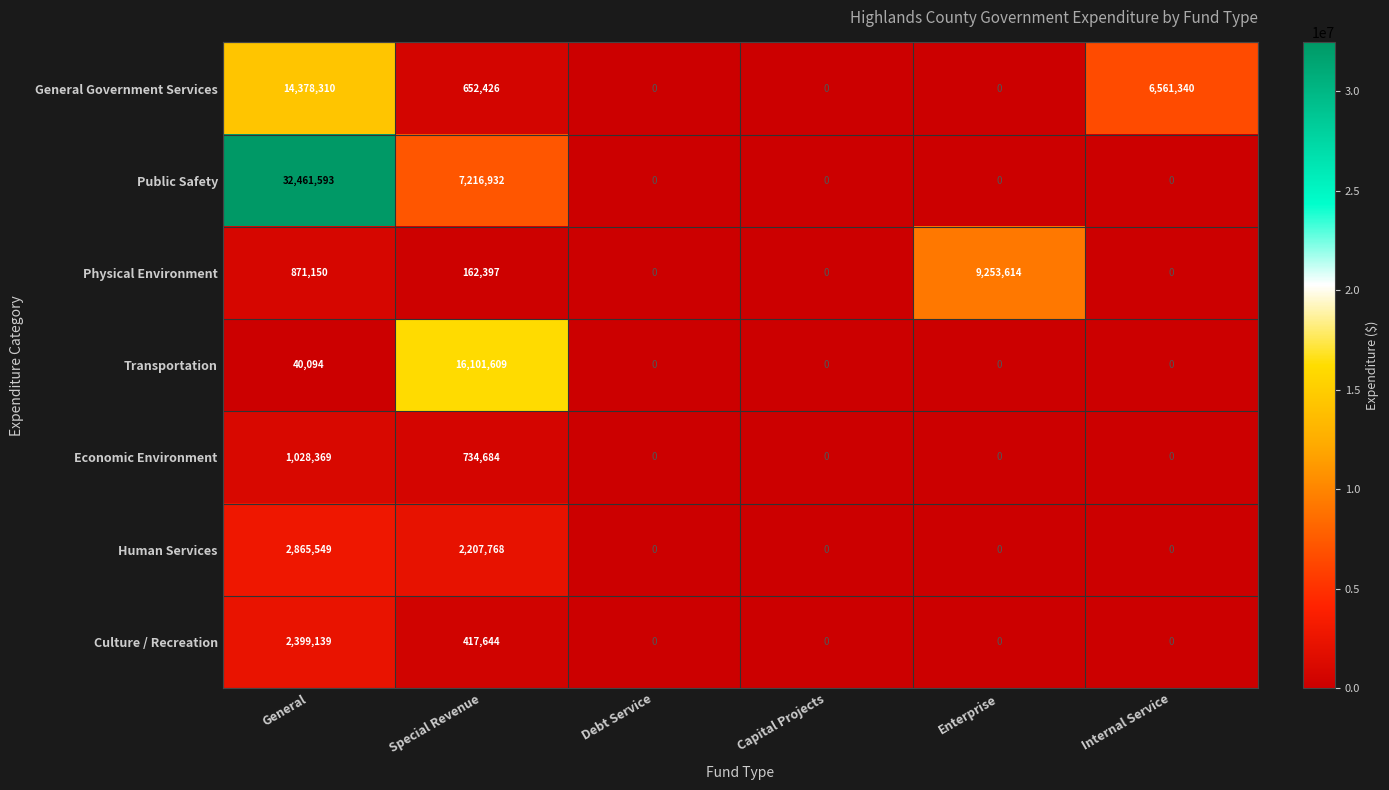

Which series has the largest total across all categories?

Public Safety